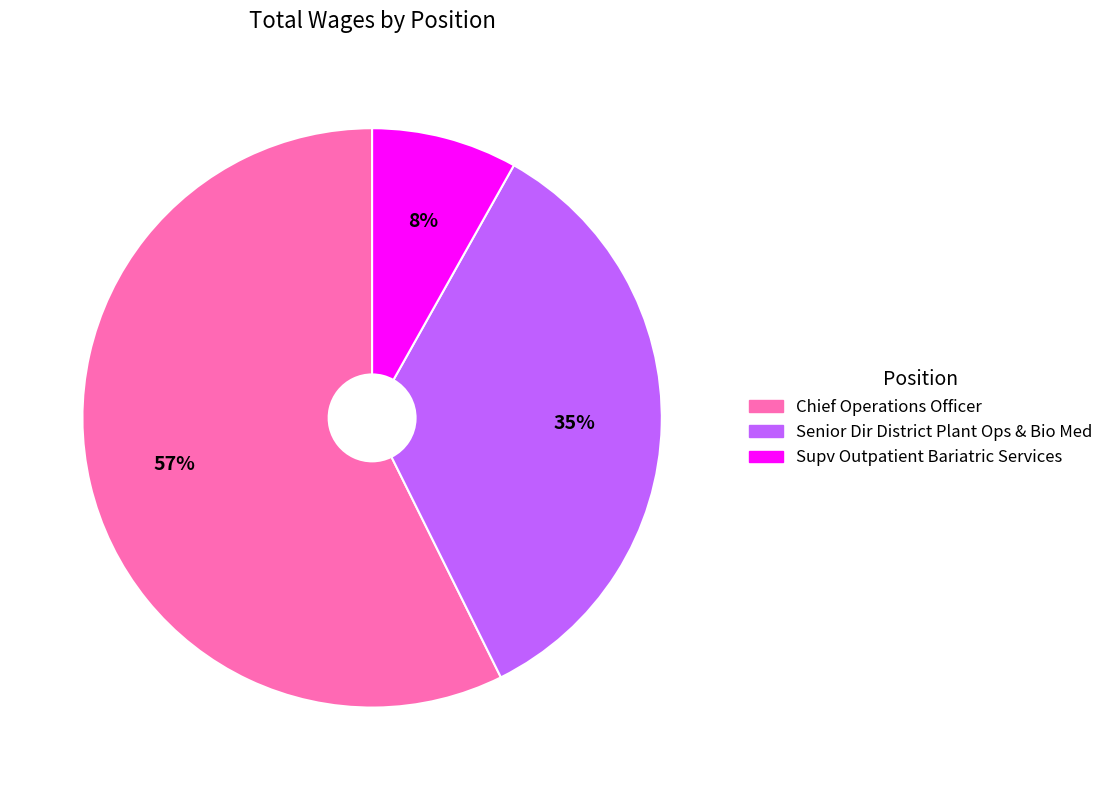

Between Chief Operations Officer and Supv Outpatient Bariatric Services, which is larger?

Chief Operations Officer